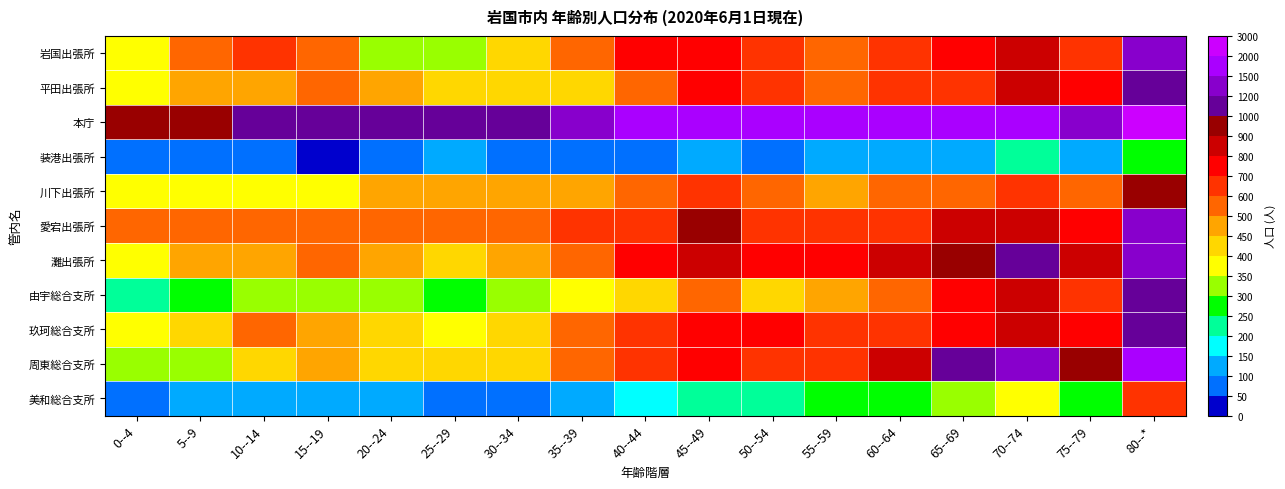

Reading right to left, list all the values displayed in this chart.

岩国出張所: 80--*=1373	75--79=688	70--74=868	65--69=751	60--64=640	55--59=592	50--54=631	45--49=799	40--44=716	35--39=524	30--34=441	25--29=303	20--24=340	15--19=552	10--14=608	5--9=557	0--4=388
平田出張所: 80--*=1067	75--79=750	70--74=827	65--69=666	60--64=609	55--59=574	50--54=678	45--49=714	40--44=598	35--39=444	30--34=413	25--29=405	20--24=455	15--19=537	10--14=470	5--9=466	0--4=365
本庁: 80--*=2575	75--79=1351	70--74=1819	65--69=1700	60--64=1636	55--59=1594	50--54=1649	45--49=1963	40--44=1554	35--39=1300	30--34=1153	25--29=1100	20--24=1065	15--19=1106	10--14=1012	5--9=957	0--4=903
装港出張所: 80--*=262	75--79=136	70--74=201	65--69=147	60--64=124	55--59=112	50--54=96	45--49=104	40--44=99	35--39=77	30--34=79	25--29=134	20--24=94	15--19=37	10--14=70	5--9=56	0--4=66
川下出張所: 80--*=936	75--79=517	70--74=619	65--69=540	60--64=515	55--59=460	50--54=541	45--49=682	40--44=503	35--39=477	30--34=478	25--29=497	20--24=473	15--19=385	10--14=381	5--9=386	0--4=378
愛宕出張所: 80--*=1267	75--79=713	70--74=878	65--69=821	60--64=677	55--59=639	50--54=687	45--49=923	40--44=675	35--39=666	30--34=583	25--29=564	20--24=517	15--19=509	10--14=544	5--9=525	0--4=518
灘出張所: 80--*=1434	75--79=830	70--74=1067	65--69=971	60--64=836	55--59=779	50--54=731	45--49=833	40--44=714	35--39=552	30--34=481	25--29=445	20--24=498	15--19=599	10--14=484	5--9=483	0--4=358
由宇総合支所: 80--*=1123	75--79=606	70--74=815	65--69=725	60--64=598	55--59=460	50--54=440	45--49=532	40--44=400	35--39=372	30--34=305	25--29=255	20--24=307	15--19=335	10--14=330	5--9=295	0--4=212
玖珂総合支所: 80--*=1173	75--79=702	70--74=842	65--69=781	60--64=671	55--59=620	50--54=714	45--49=750	40--44=659	35--39=530	30--34=434	25--29=352	20--24=411	15--19=483	10--14=510	5--9=449	0--4=358
周東総合支所: 80--*=1679	75--79=916	70--74=1202	65--69=1063	60--64=817	55--59=662	50--54=695	45--49=790	40--44=660	35--39=513	30--34=424	25--29=417	20--24=432	15--19=486	10--14=433	5--9=342	0--4=323
美和総合支所: 80--*=696	75--79=295	70--74=382	65--69=346	60--64=294	55--59=269	50--54=217	45--49=212	40--44=152	35--39=117	30--34=97	25--29=83	20--24=117	15--19=149	10--14=124	5--9=102	0--4=64